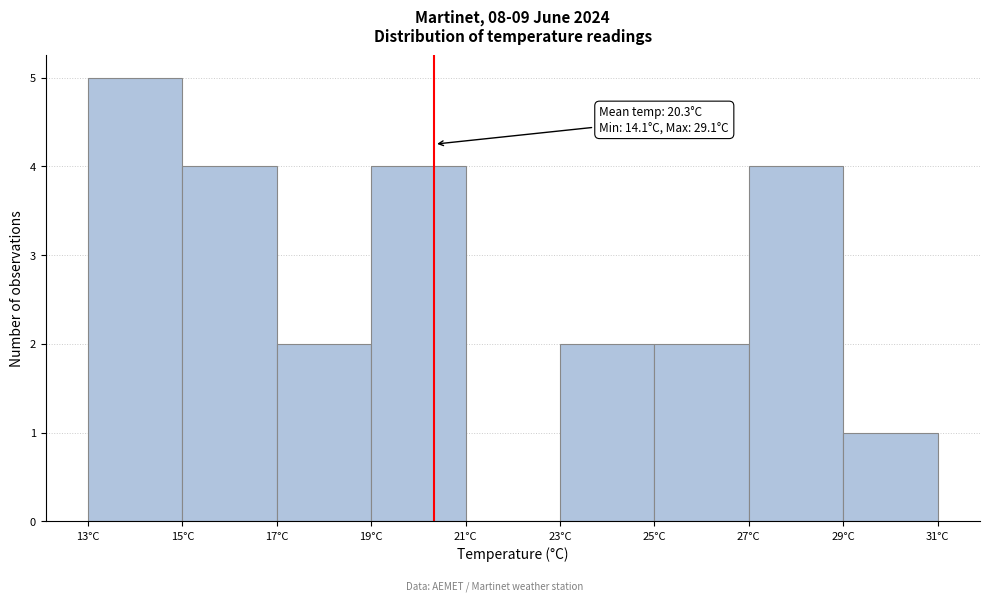

Which range on the x-axis has the tallest bar?

13 to 15